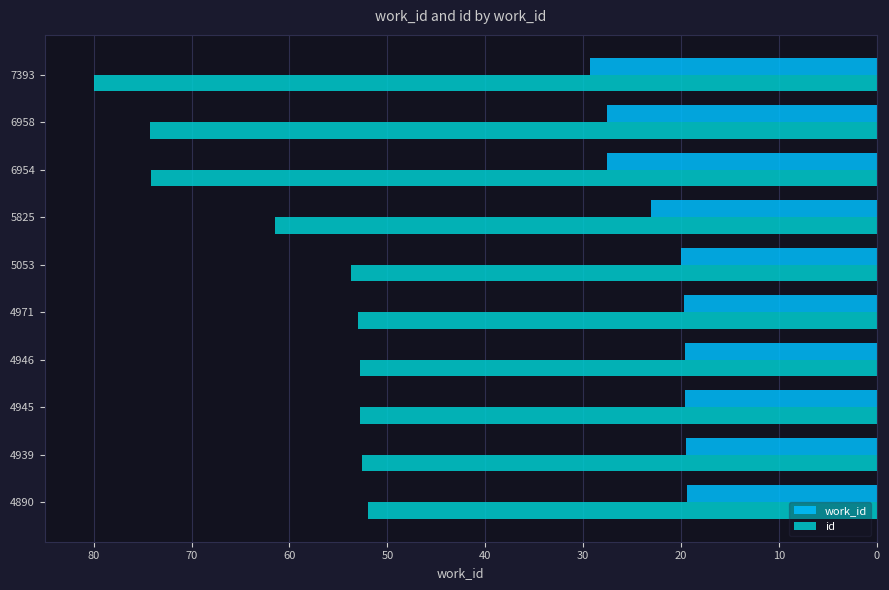

Which series changed the most between 4971 and 5825?

id